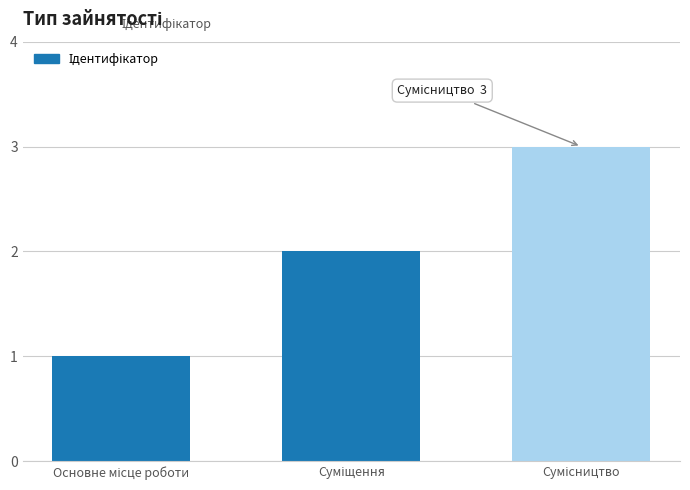

How many values are below 2?

1